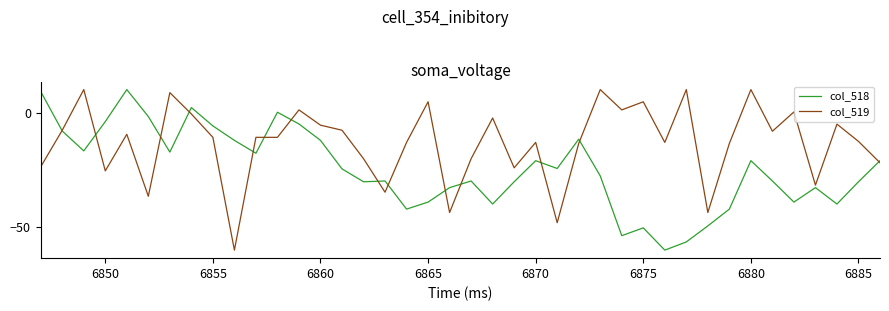

How many values in the col_518 series are below -24?

22